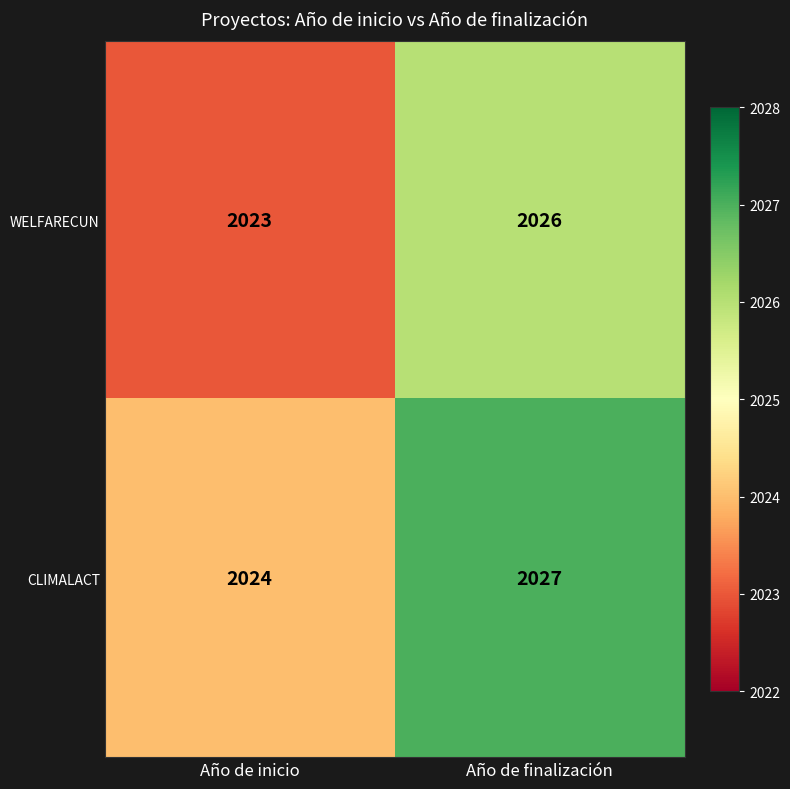

At which category does the chart reach its peak across all series?

Año de finalización